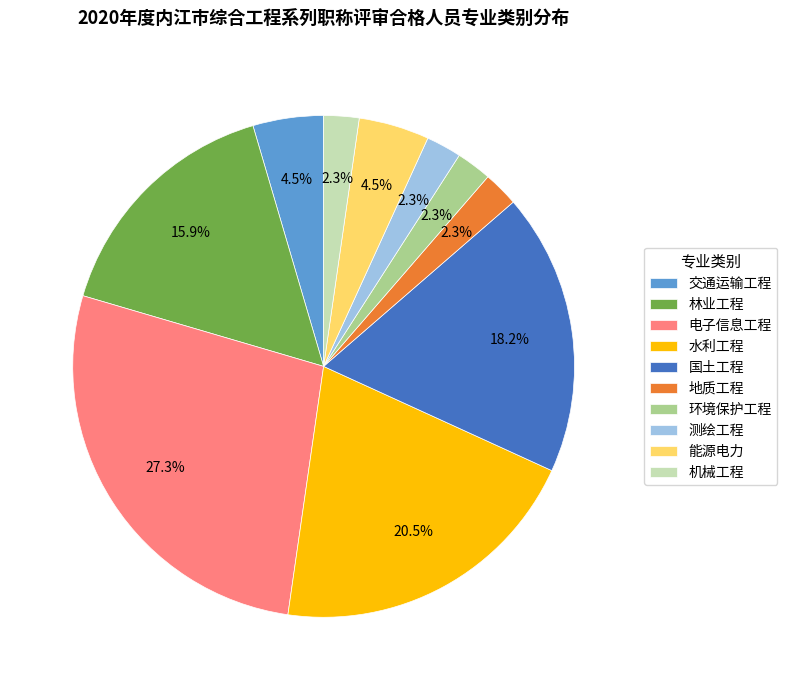

Which category has the biggest portion of the pie?

电子信息工程